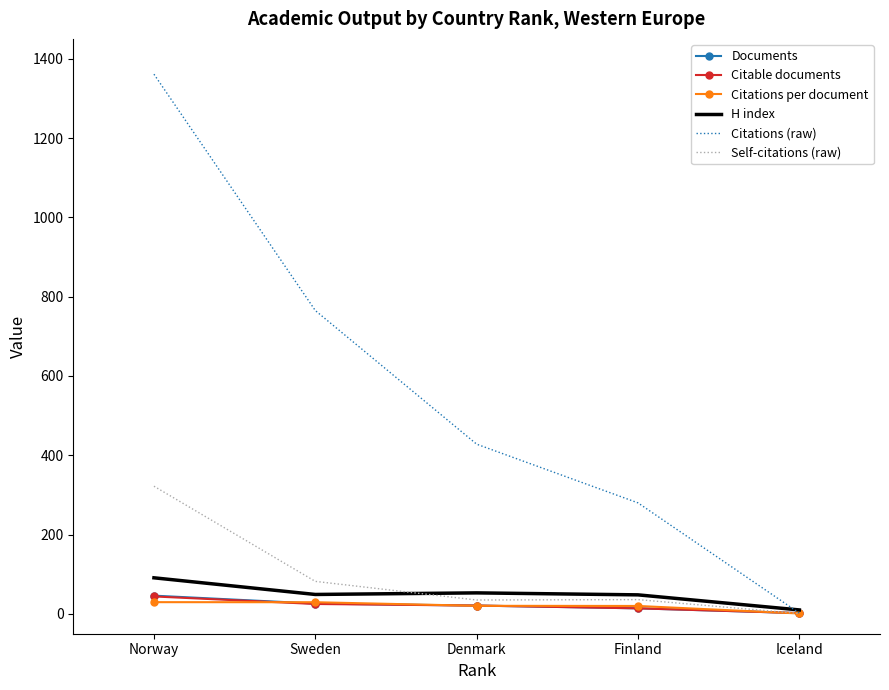

What is the average value of the Documents series?

21.8